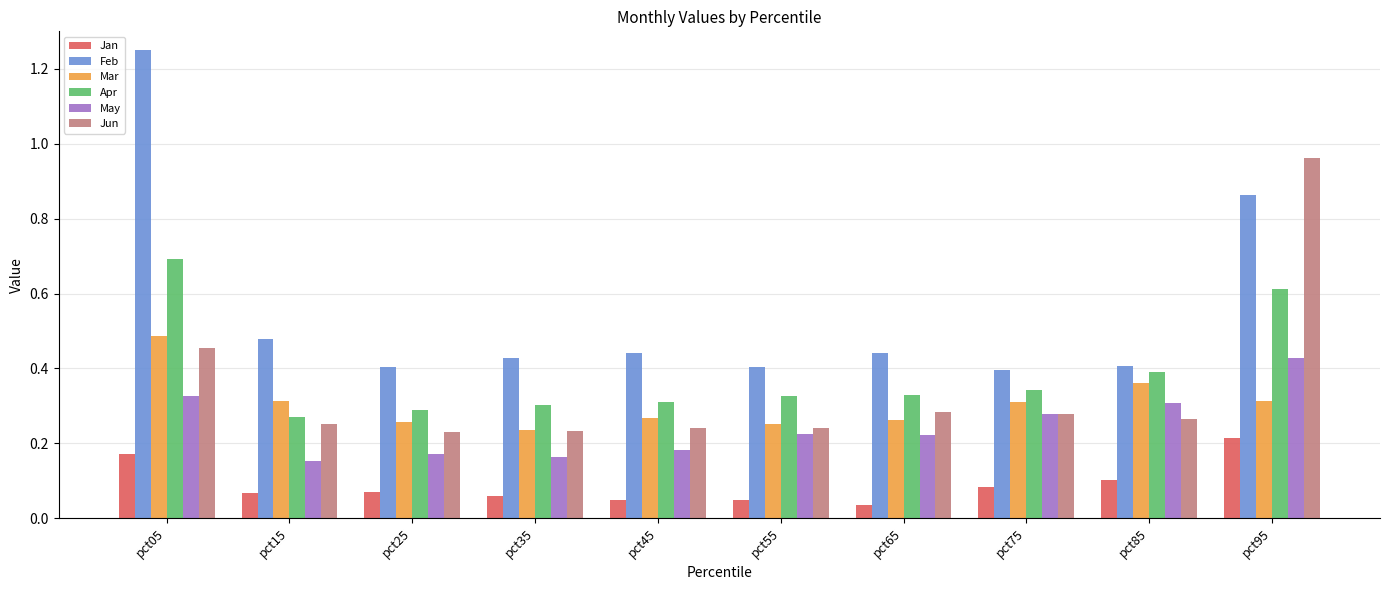

What is the sum of all May values?

2.5